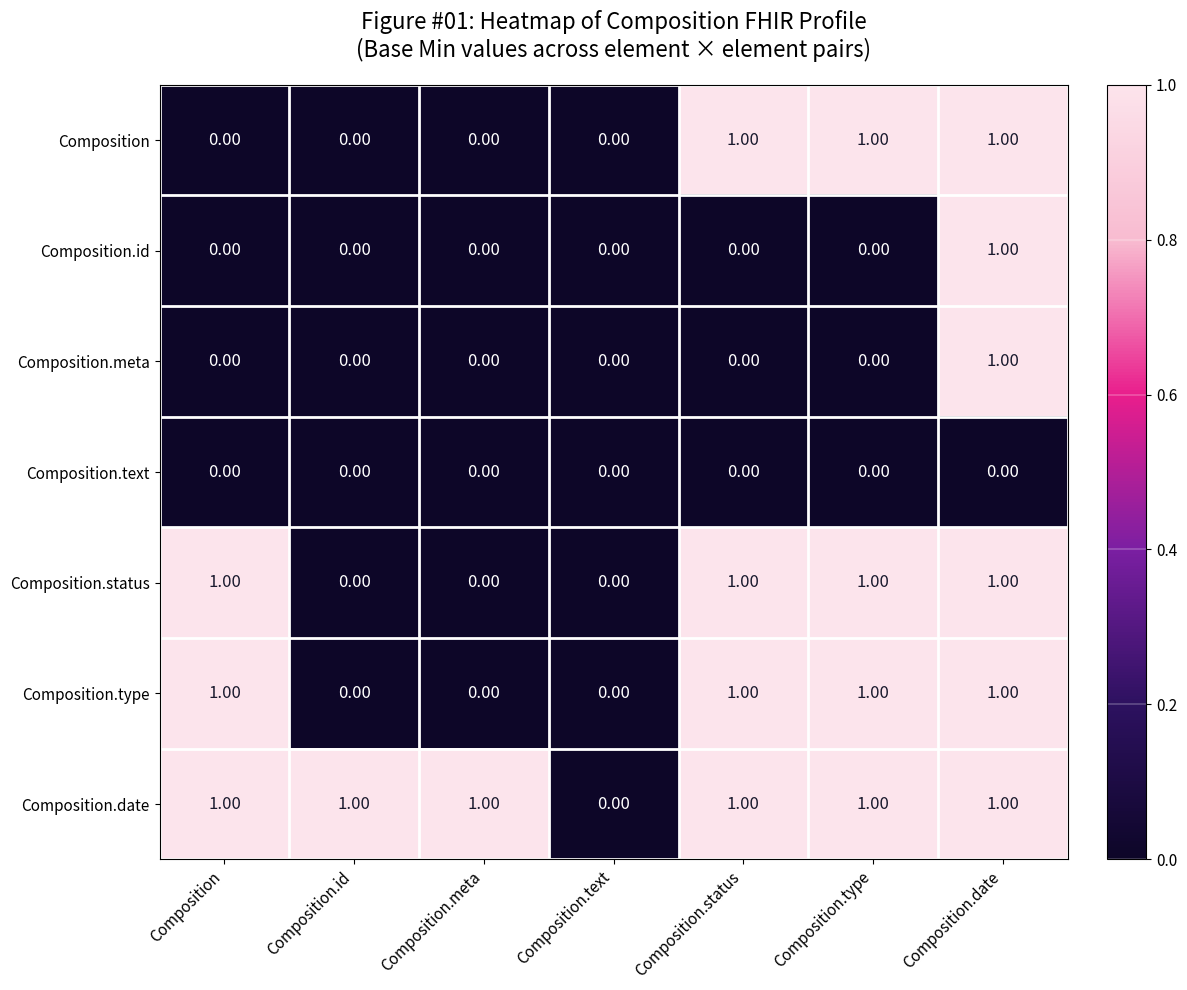

Which series has the largest total across all categories?

Composition.date